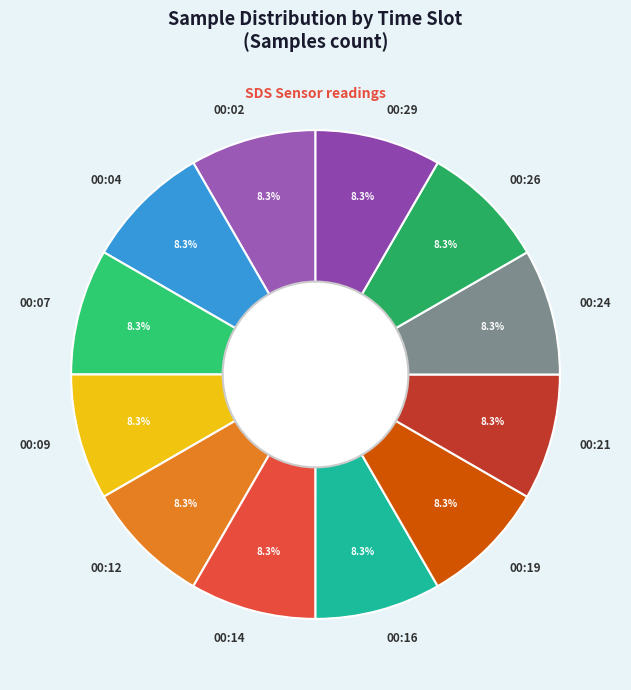

What percentage do 00:21 and 00:19 together represent?

16.7%